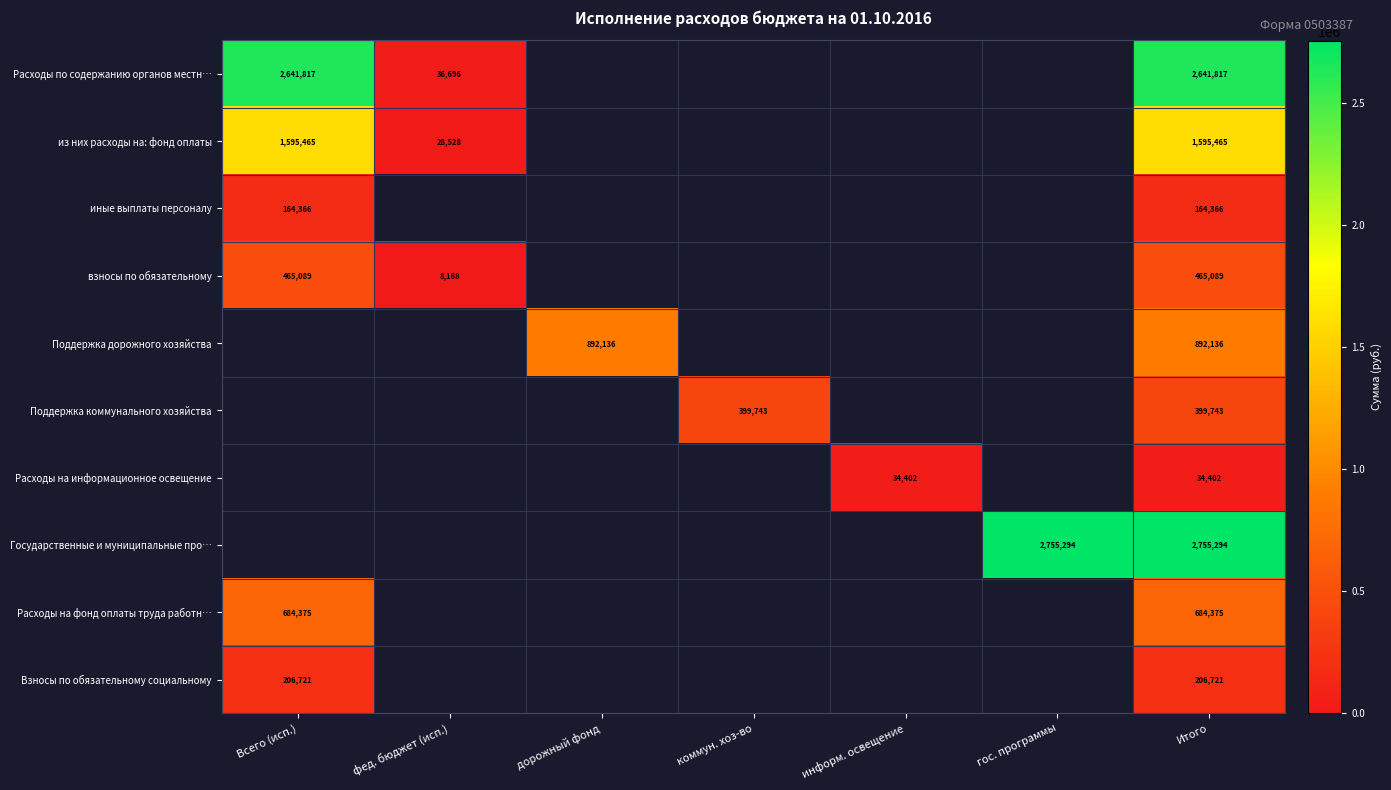

The иные выплаты персоналу series shows 44534.3 at Итого. True or false?

False